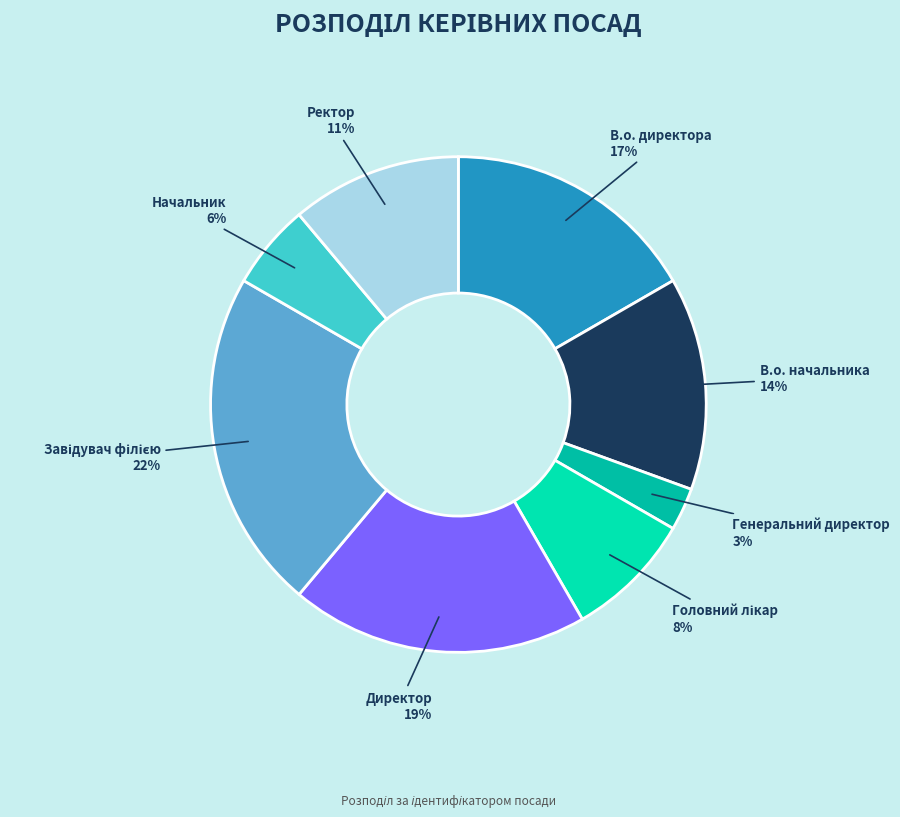

Which slice is the smallest?

Генеральний директор